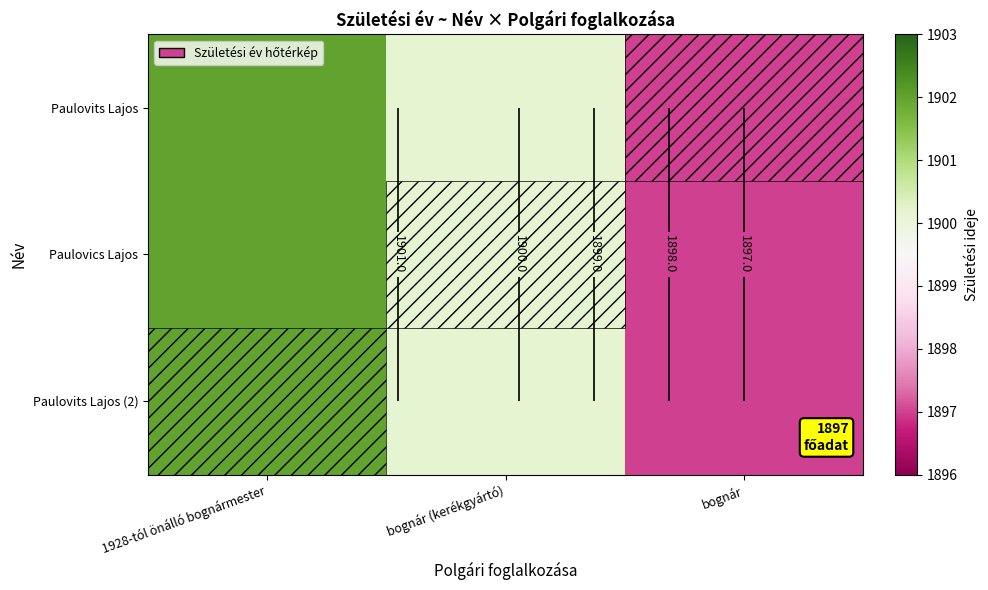

What is the greatest value displayed?

1902.0